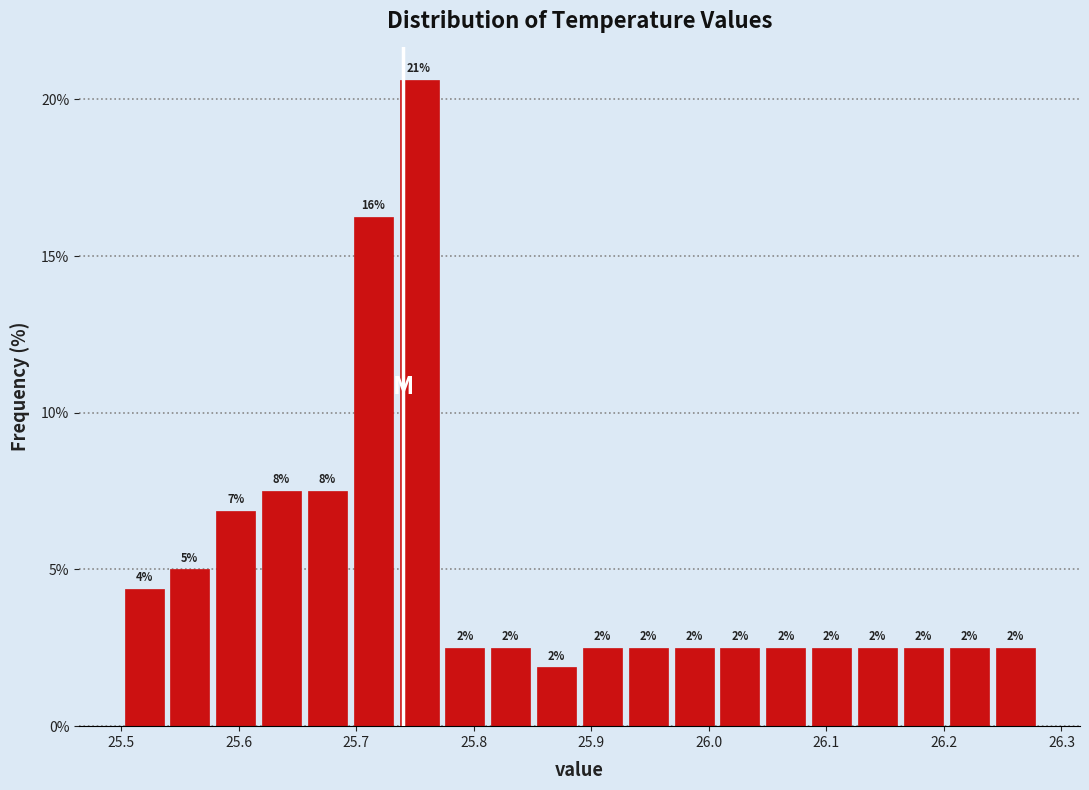

Read against the x-axis, roughly where is the centre of the tallest bar?

25.75